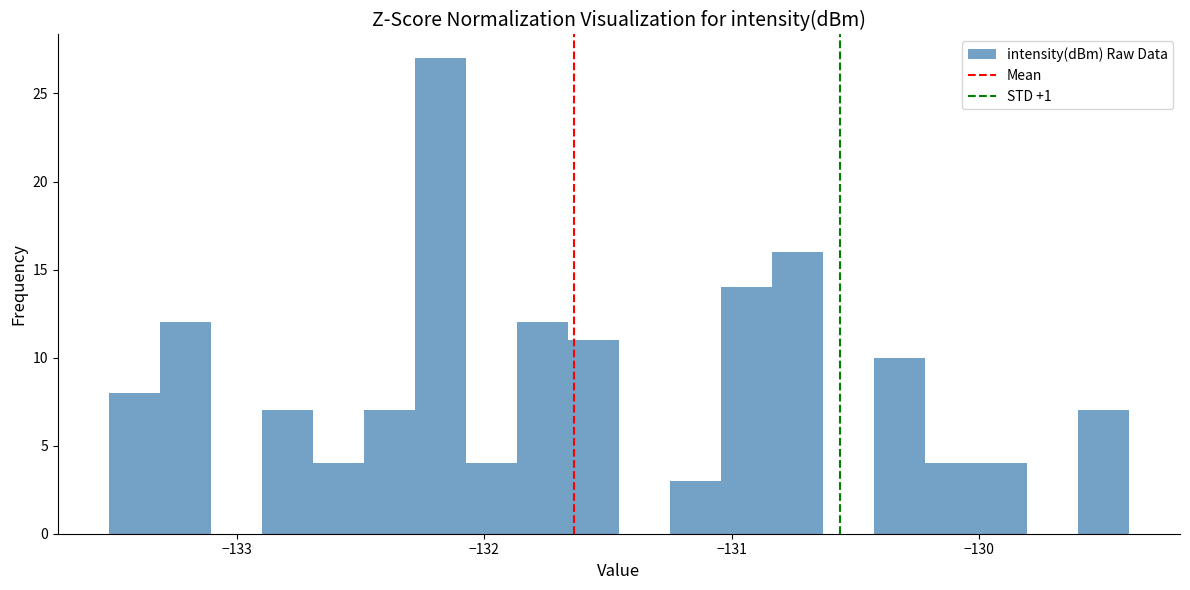

Read against the x-axis, roughly where is the centre of the tallest bar?

-132.2